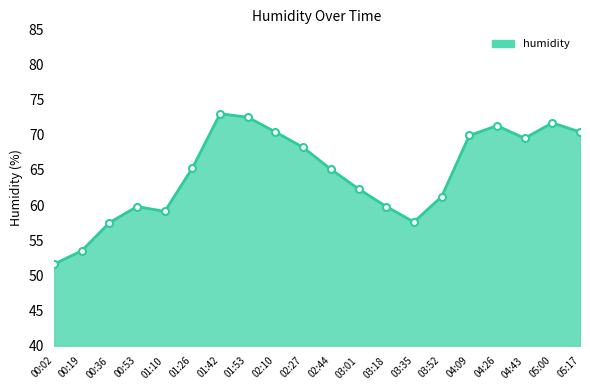

Where is the first local minimum?

01:10